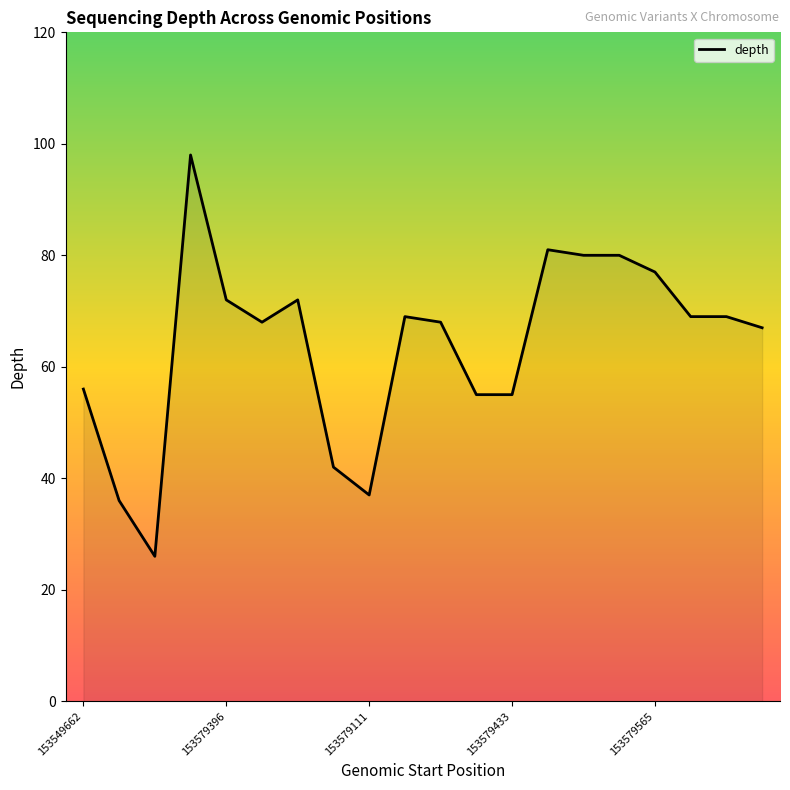

What is the maximum value shown in the chart?

98